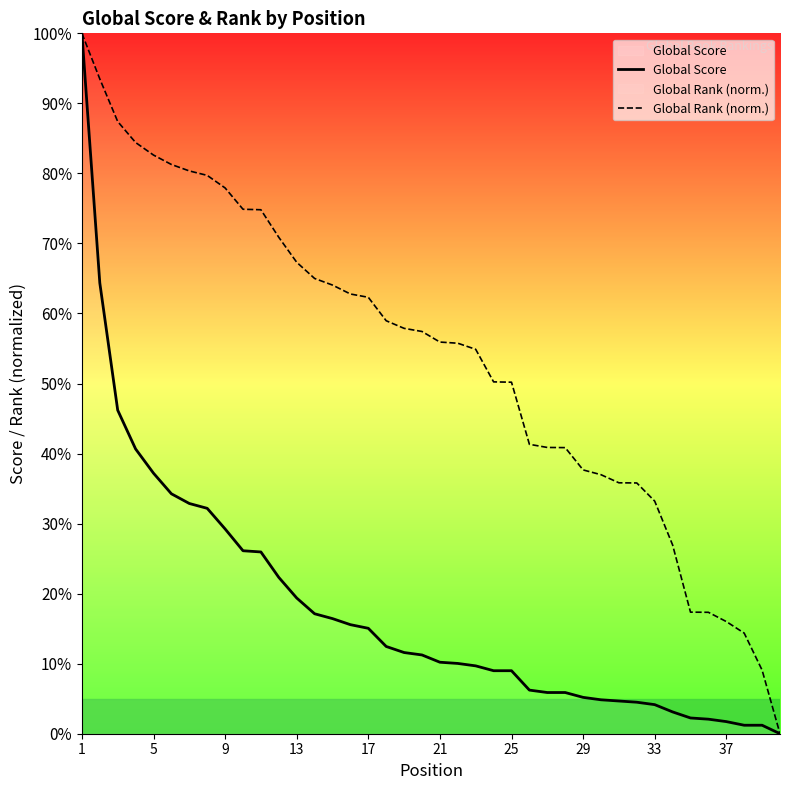

True or false: Global Rank (norm.) and Global Score cross at least once.

False